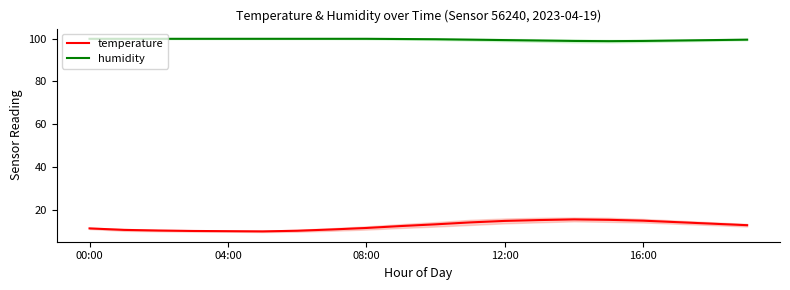

At how many categories does at least one series exceed 17?

20